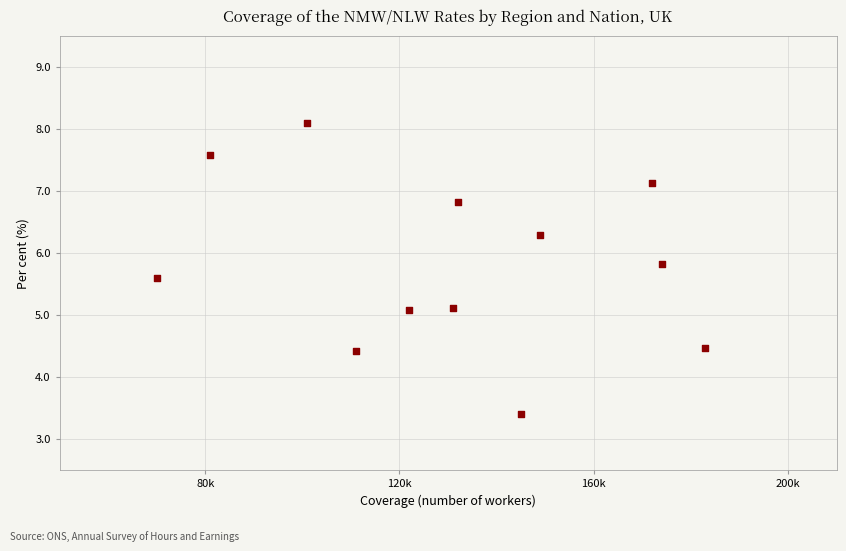

What is the range of X values (max minus min)?

113000.0